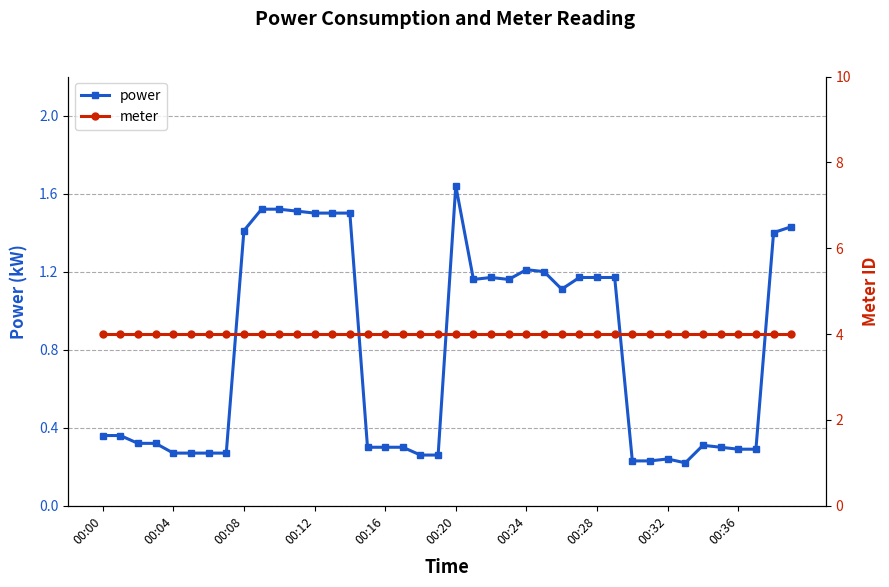

What is the maximum value for meter?

4.0